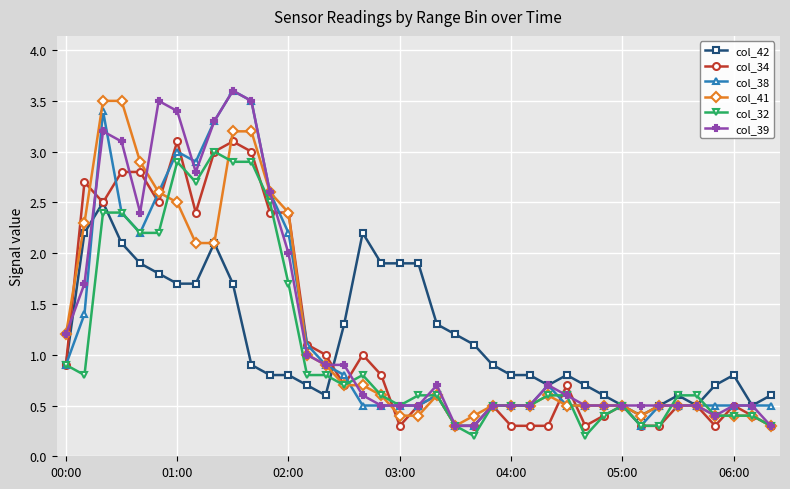

True or false: col_38 has more than 2 interior local peaks.

True